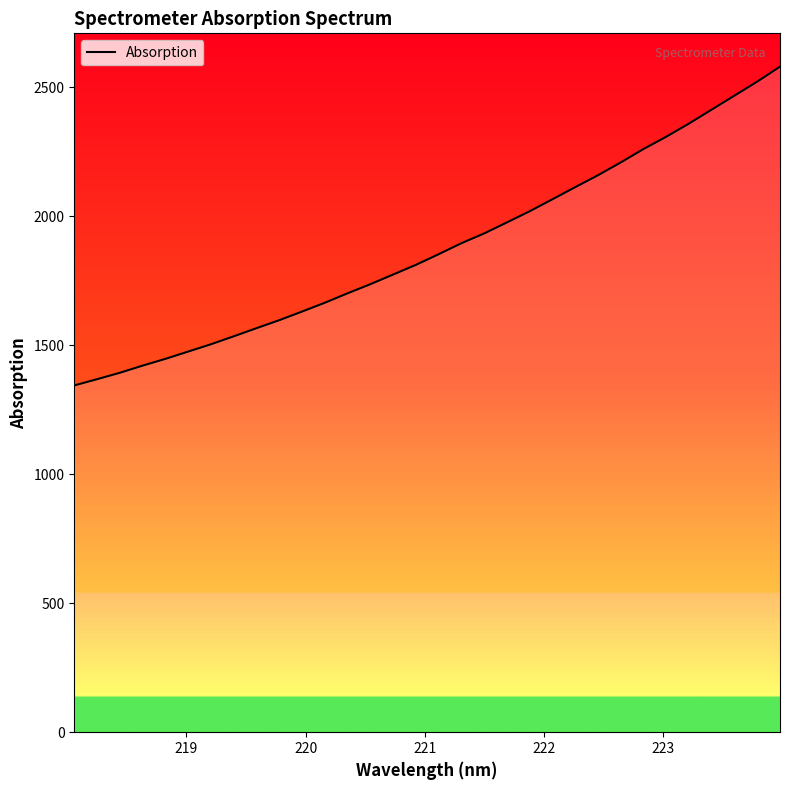

What is the greatest value displayed?

2579.1